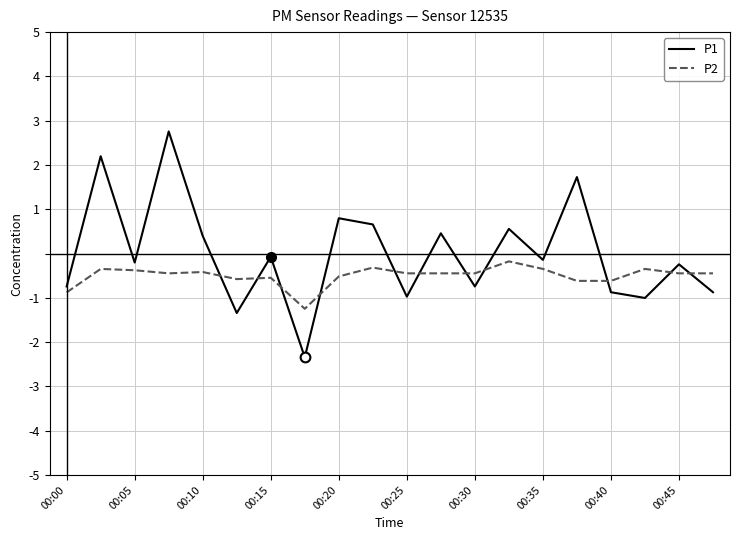

What is the minimum value shown in the chart?

-2.3